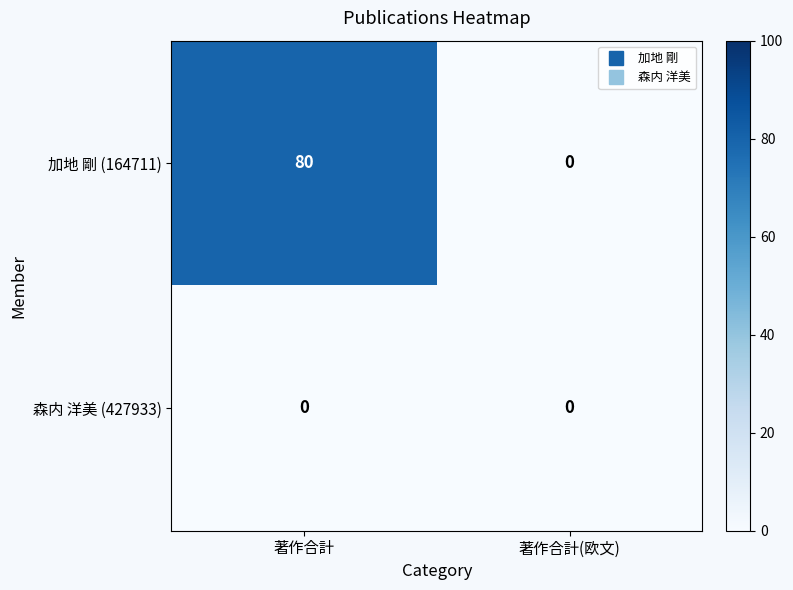

Which series has the widest spread of values?

加地 剛 (164711)